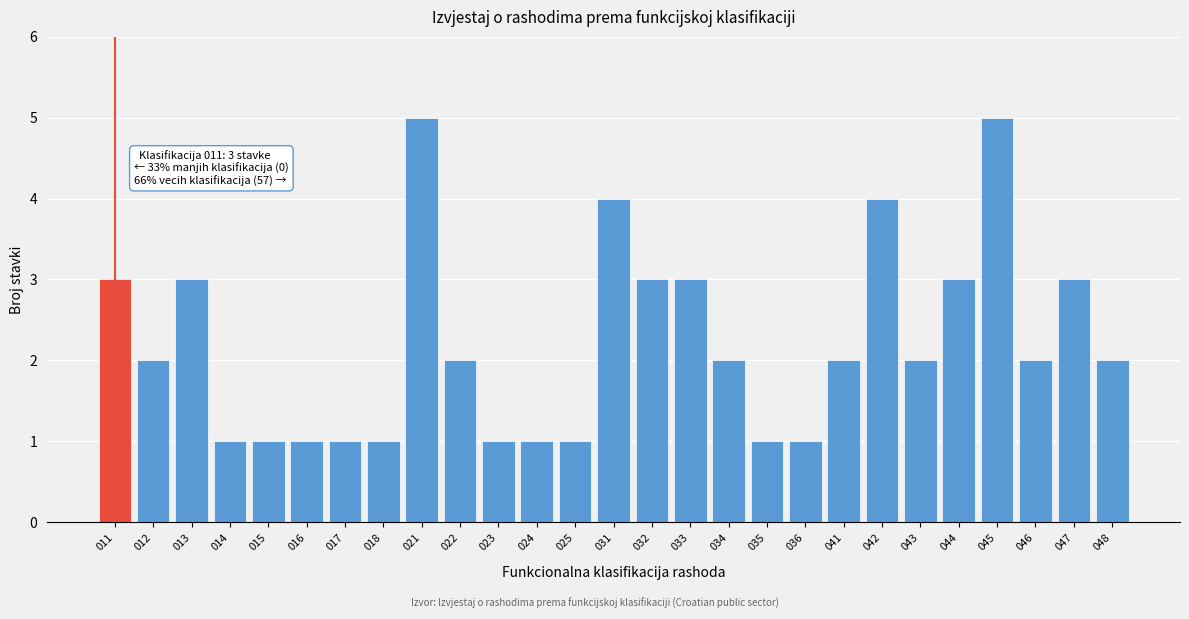

Reading right to left, what are all the values shown in this chart?

2	3	2	5	3	2	4	2	1	1	2	3	3	4	1	1	1	2	5	1	1	1	1	1	3	2	3